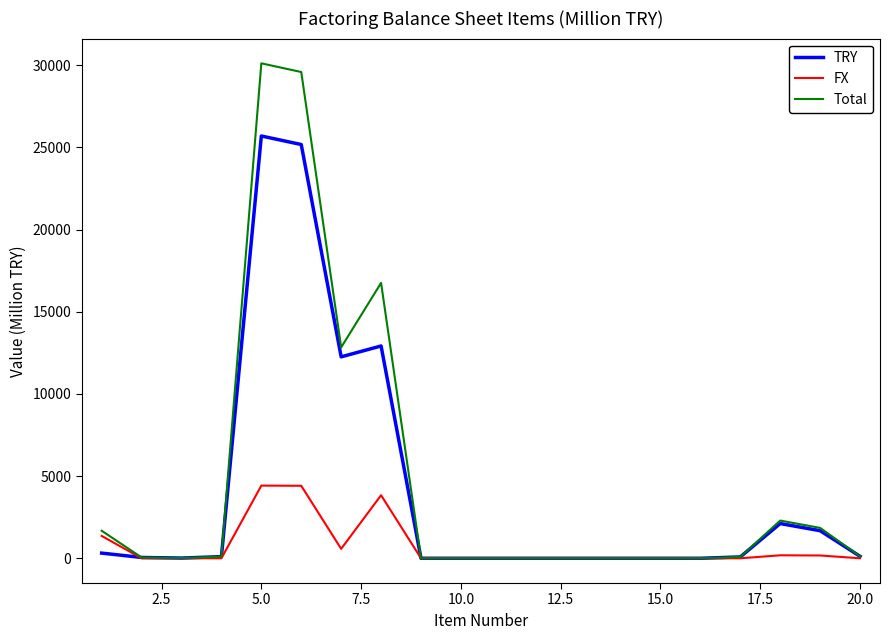

What are all the series names shown in the legend?

TRY, FX, Total